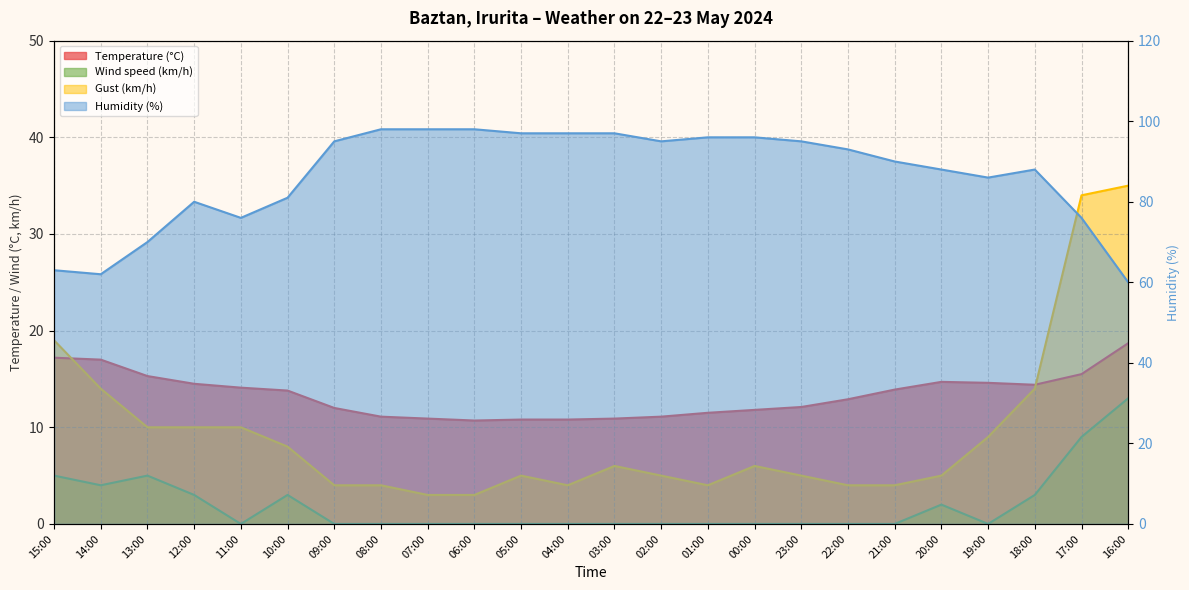

Reading left to right, list all the values displayed in this chart.

Temperature (°C): 17.2	17.0	15.3	14.5	14.1	13.8	12.0	11.1	10.9	10.7	10.8	10.8	10.9	11.1	11.5	11.8	12.1	12.9	13.9	14.7	14.6	14.4	15.5	18.7
Humidity (%): 63.0	62.0	70.0	80.0	76.0	81.0	95.0	98.0	98.0	98.0	97.0	97.0	97.0	95.0	96.0	96.0	95.0	93.0	90.0	88.0	86.0	88.0	76.0	60.0
Wind speed (km/h): 5.0	4.0	5.0	3.0	0.0	3.0	0.0	0.0	0.0	0.0	0.0	0.0	0.0	0.0	0.0	0.0	0.0	0.0	0.0	2.0	0.0	3.0	9.0	13.0
Gust (km/h): 19.0	14.0	10.0	10.0	10.0	8.0	4.0	4.0	3.0	3.0	5.0	4.0	6.0	5.0	4.0	6.0	5.0	4.0	4.0	5.0	9.0	14.0	34.0	35.0